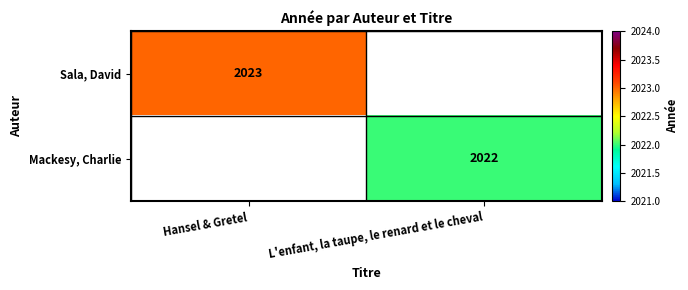

The value of Mackesy, Charlie at L'enfant, la taupe, le renard et le cheval is 2022. True or false?

True